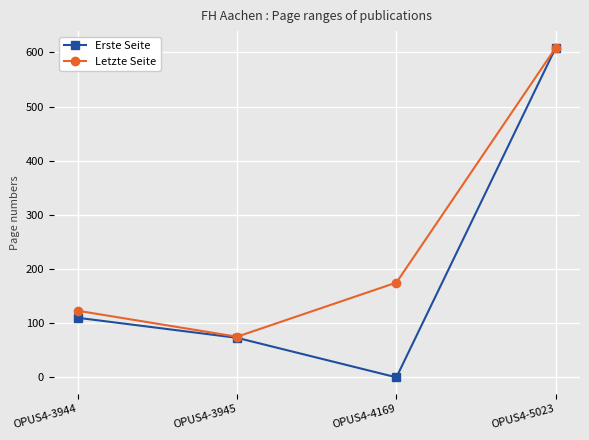

Reading left to right, what are all the values shown in this chart?

Erste Seite: 110	73	0	609
Letzte Seite: 123	75	175	609